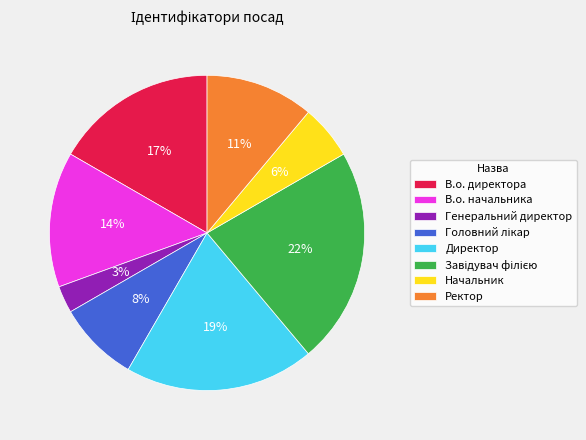

What percentage is the В.о. начальника slice, to the nearest percent?

14%